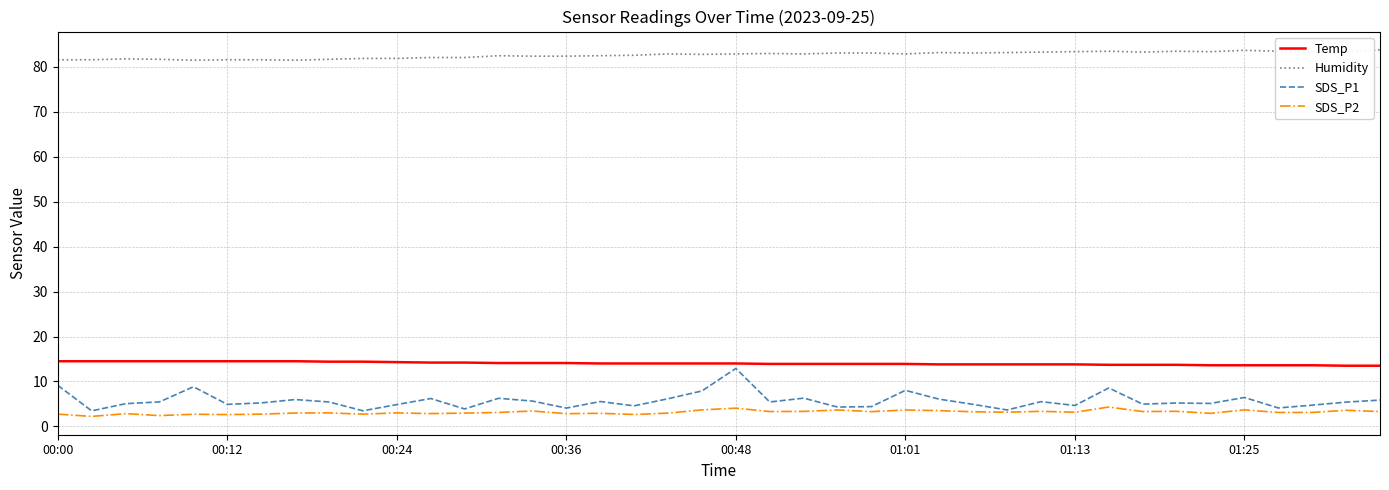

Which series has the widest spread of values?

SDS_P1